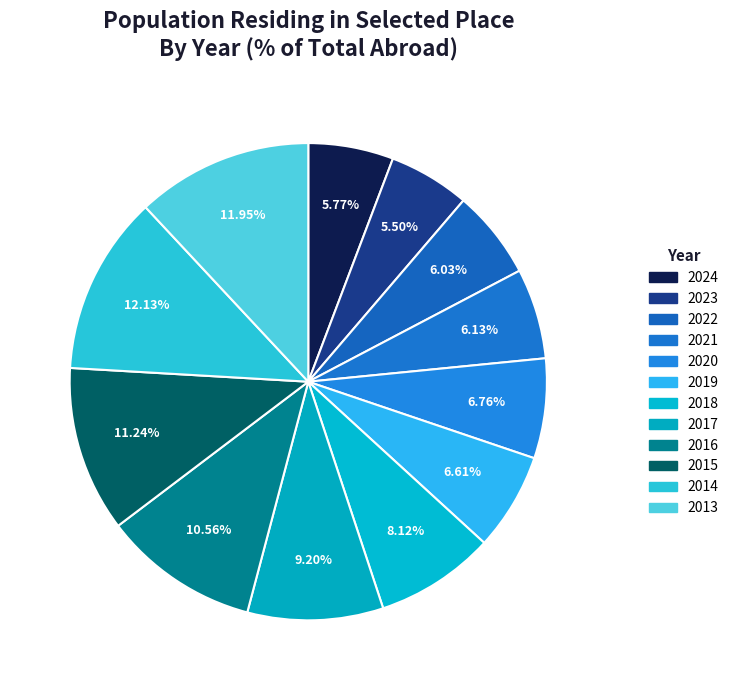

How many segments does this pie chart have?

12